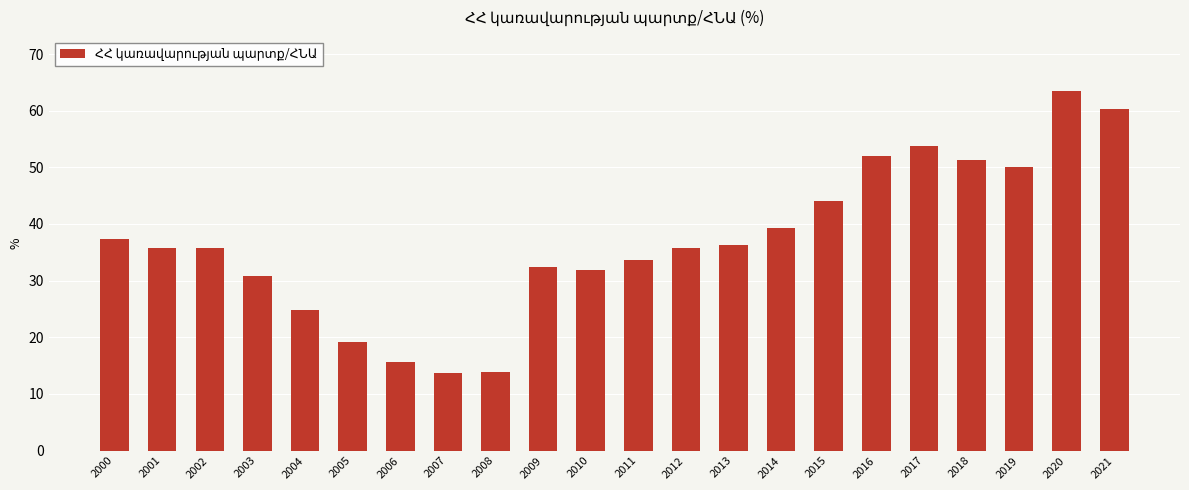

How many values are below 35?

9